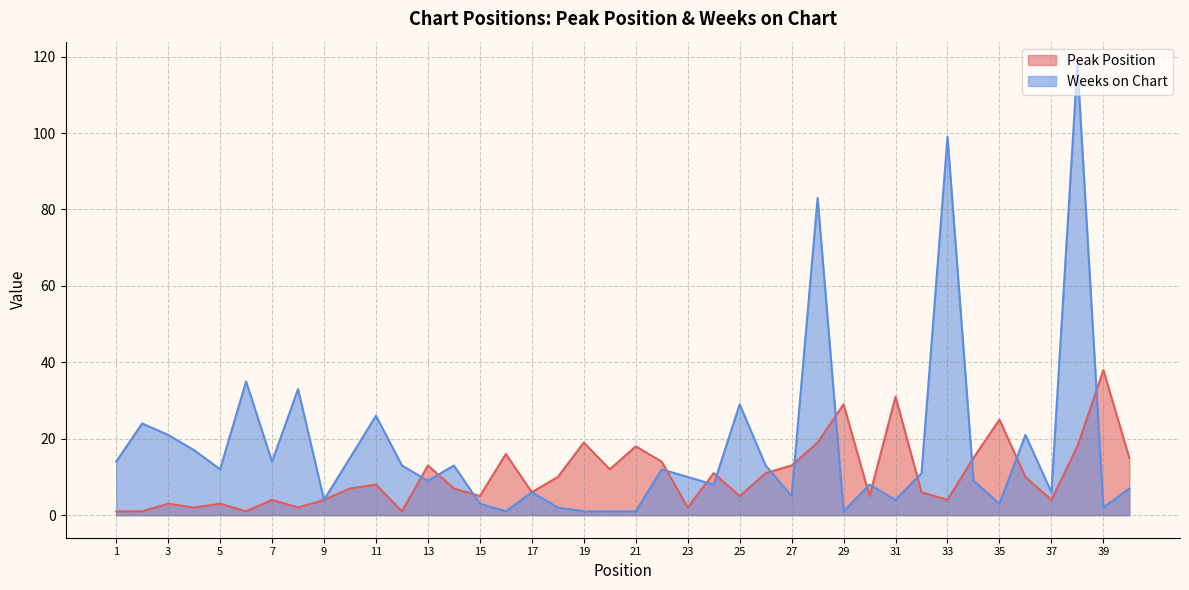

The value of Peak Position at 25 is 5. True or false?

True